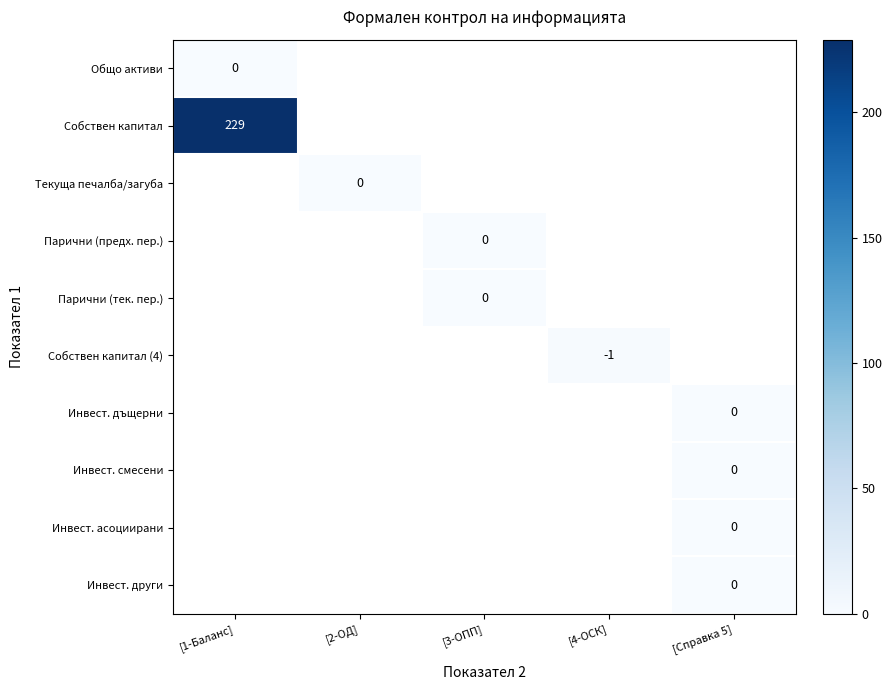

At [Справка 5], list the series in order from largest to smallest.

Общо активи, Собствен капитал, Текуща печалба/загуба, Парични (предх. пер.), Парични (тек. пер.), Собствен капитал (4), Инвест. дъщерни, Инвест. смесени, Инвест. асоциирани, Инвест. други